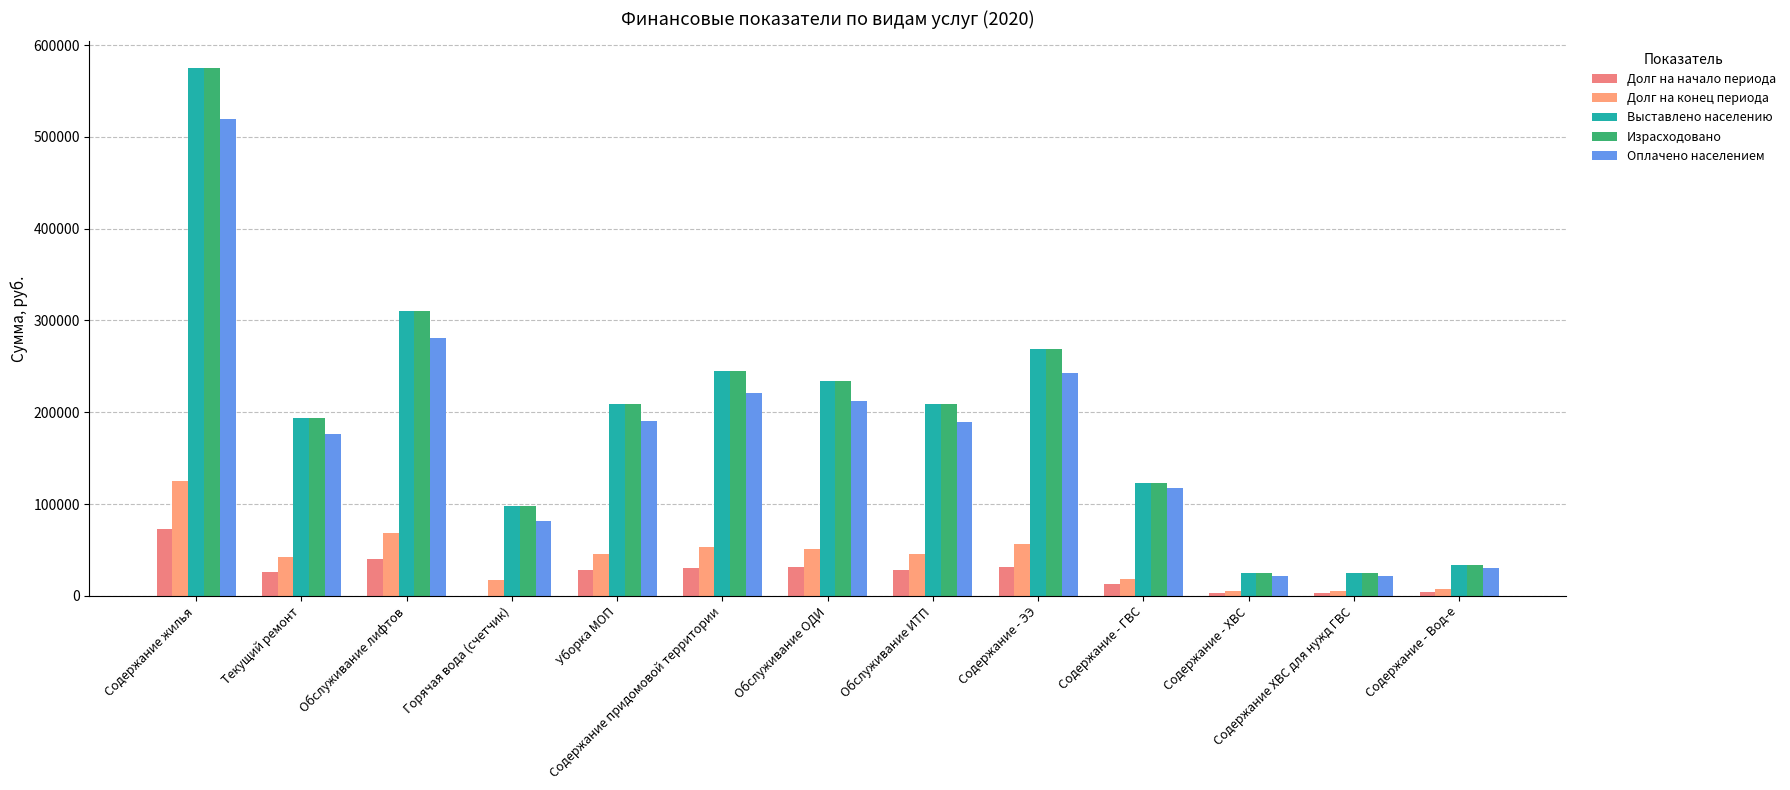

Is it true that Долг на начало периода equals 31539.6 at Обслуживание ОДИ?

True